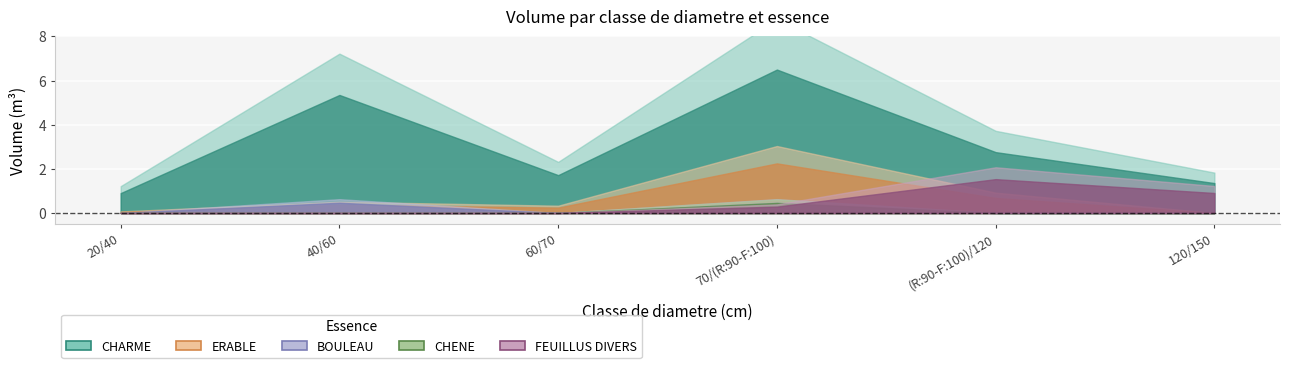

What is the difference between the BOULEAU values at (R:90-F:100)/120 and 40/60?

0.5